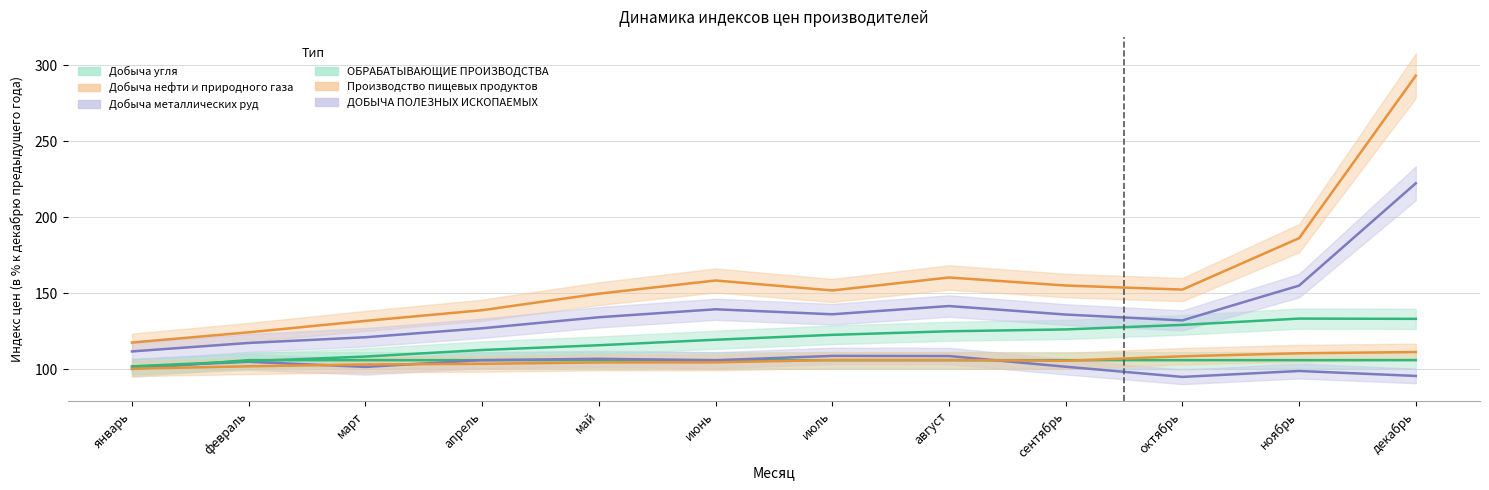

Which has a higher value, октябрь or декабрь?

декабрь